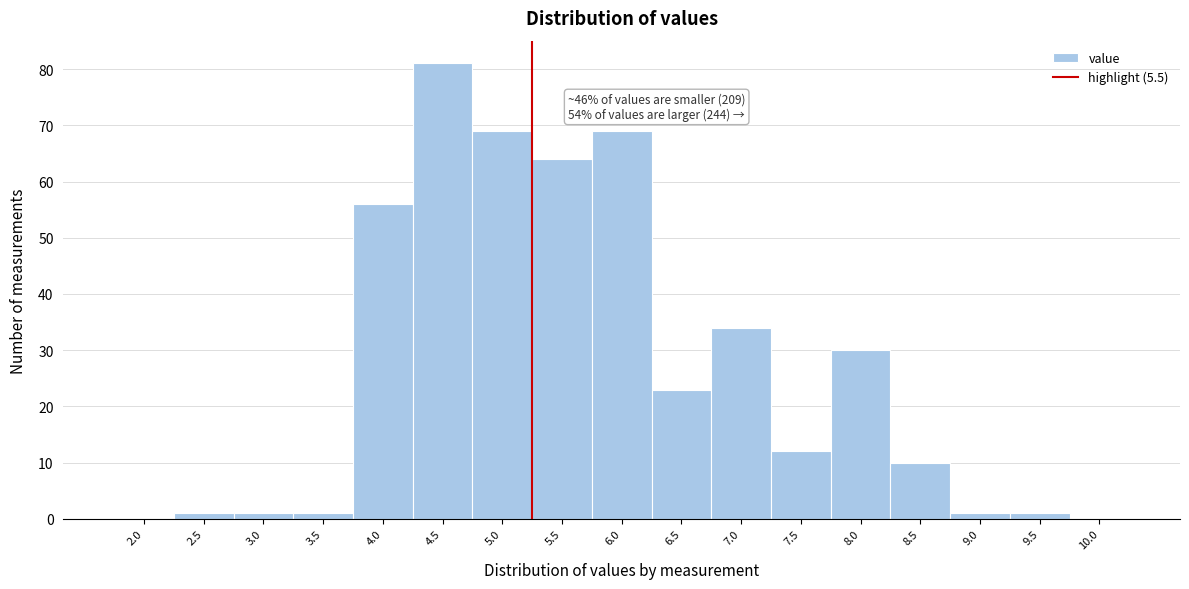

Reading left to right, list all the values displayed in this chart.

2.0=0	2.5=1	3.0=1	3.5=1	4.0=56	4.5=81	5.0=69	5.5=64	6.0=69	6.5=23	7.0=34	7.5=12	8.0=30	8.5=10	9.0=1	9.5=1	10.0=0